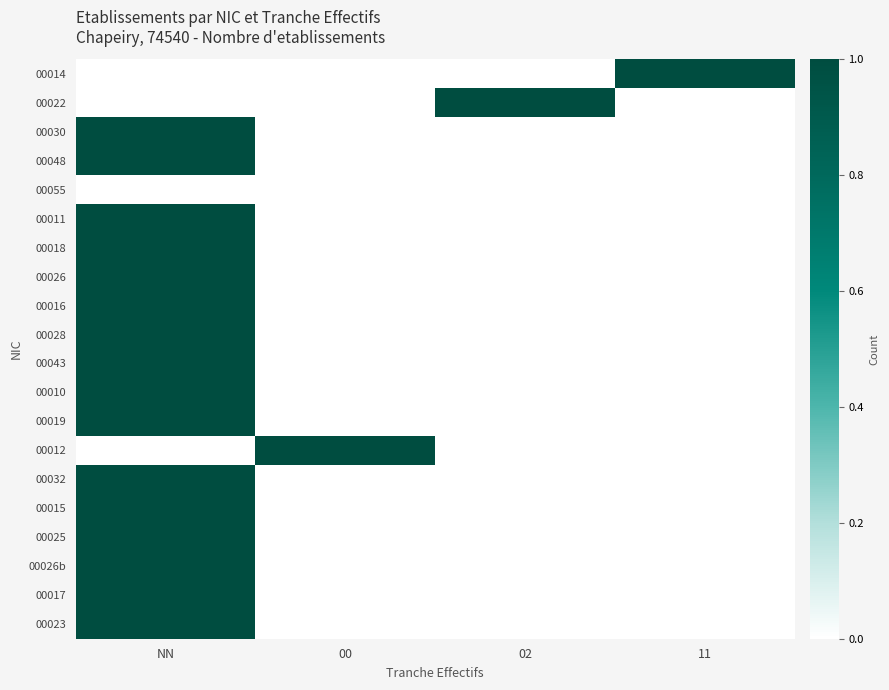

Reading left to right, extract all data points from this chart.

00014: NN=0	00=0	02=0	11=1
00022: NN=0	00=0	02=1	11=0
00030: NN=1	00=0	02=0	11=0
00048: NN=1	00=0	02=0	11=0
00055: NN=0	00=0	02=0	11=0
00011: NN=1	00=0	02=0	11=0
00018: NN=1	00=0	02=0	11=0
00026: NN=1	00=0	02=0	11=0
00016: NN=1	00=0	02=0	11=0
00028: NN=1	00=0	02=0	11=0
00043: NN=1	00=0	02=0	11=0
00010: NN=1	00=0	02=0	11=0
00019: NN=1	00=0	02=0	11=0
00012: NN=0	00=1	02=0	11=0
00032: NN=1	00=0	02=0	11=0
00015: NN=1	00=0	02=0	11=0
00025: NN=1	00=0	02=0	11=0
00026b: NN=1	00=0	02=0	11=0
00017: NN=1	00=0	02=0	11=0
00023: NN=1	00=0	02=0	11=0